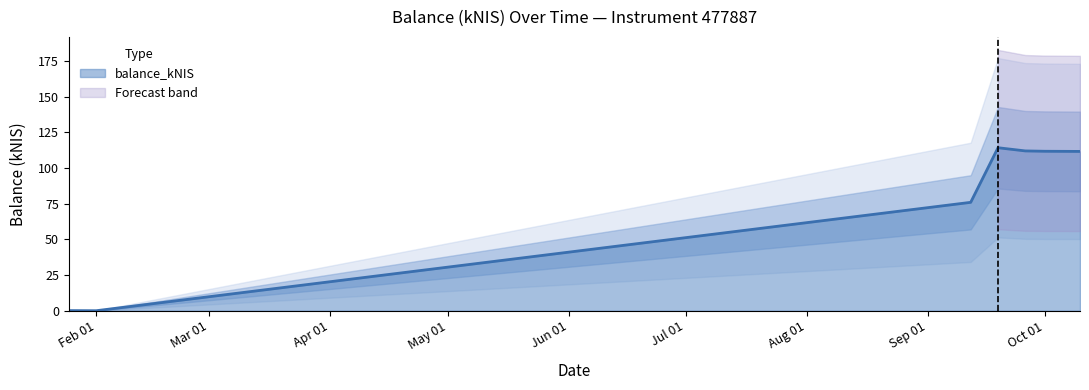

At which category does the chart reach its peak across all series?

2024-09-19